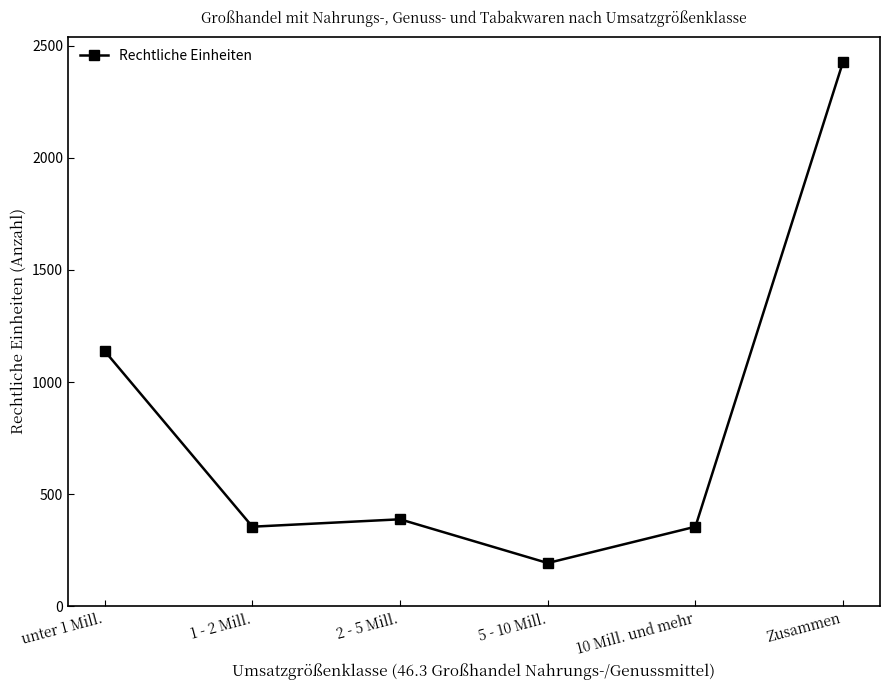

What is the difference between the maximum and second lowest values?

2073